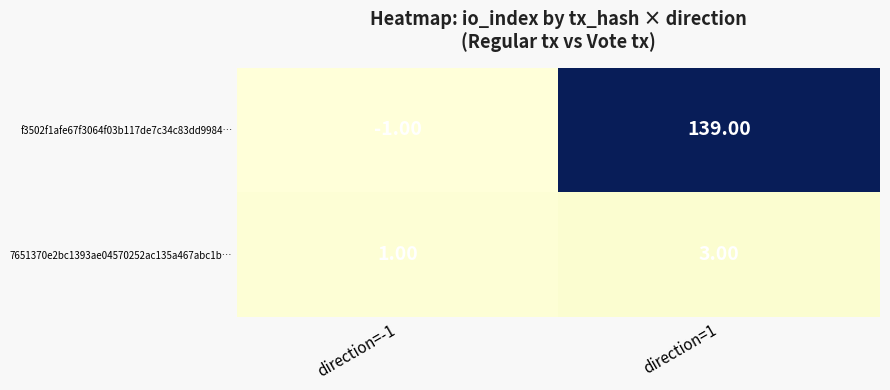

List the series in order of their overall mean, highest first.

f3502f1afe67f3064f03b117de7c34c83dd9984…, 7651370e2bc1393ae04570252ac135a467abc1b…